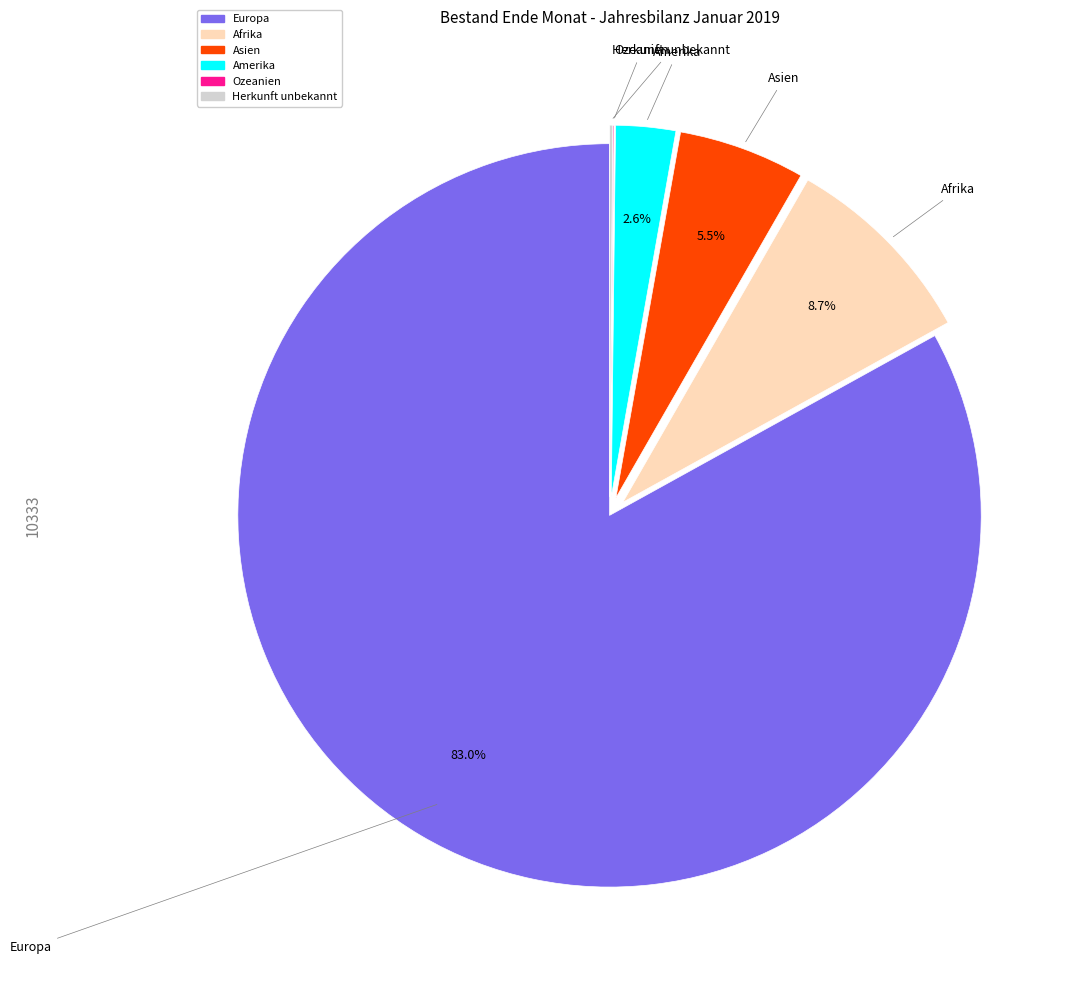

What is the ratio of the value at Asien to the value at Amerika?

2.1